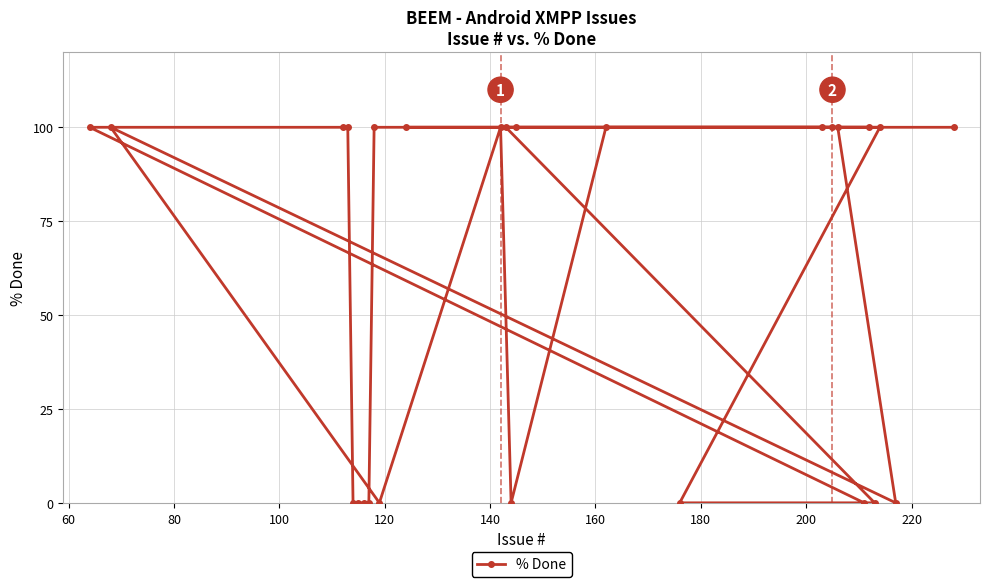

How many distinct data groups are displayed?

1